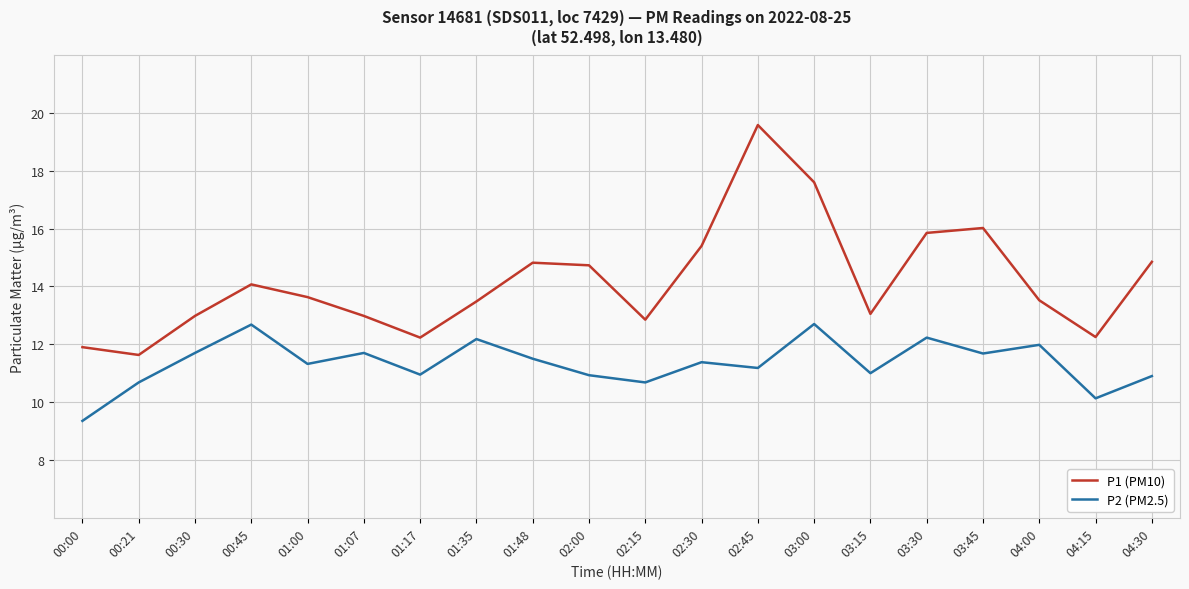

What are all the series names shown in the legend?

P1 (PM10), P2 (PM2.5)